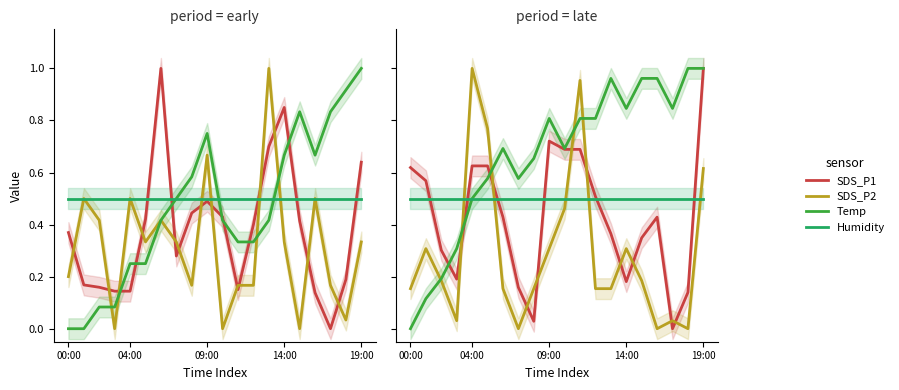

What is the approximate value of Temp at 7?

0.6